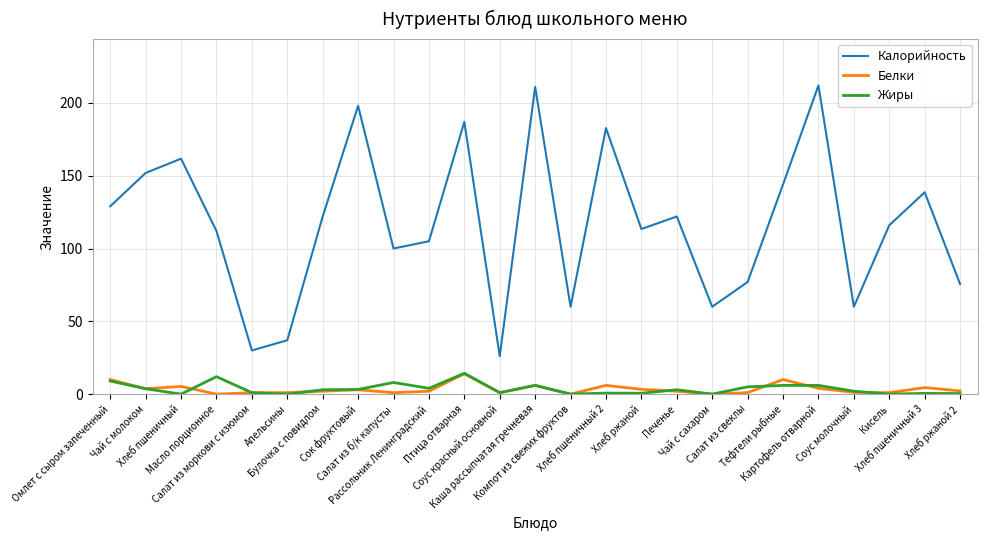

True or false: Жиры and Калорийность intersect in this chart.

False